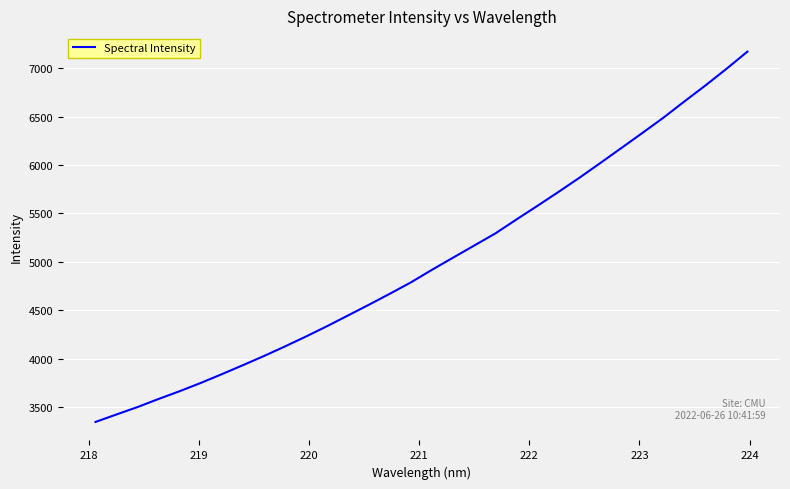

What is the sum of all values?

159924.6